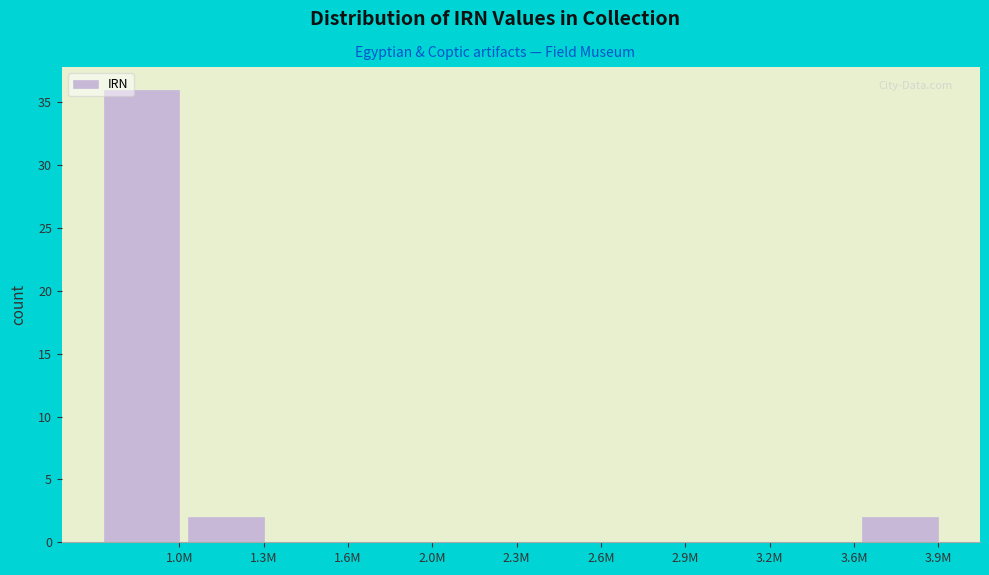

Reading left to right, extract all data points from this chart.

1.0M=36	1.3M=2	1.6M=0	2.0M=0	2.3M=0	2.6M=0	2.9M=0	3.2M=0	3.6M=0	3.9M=2